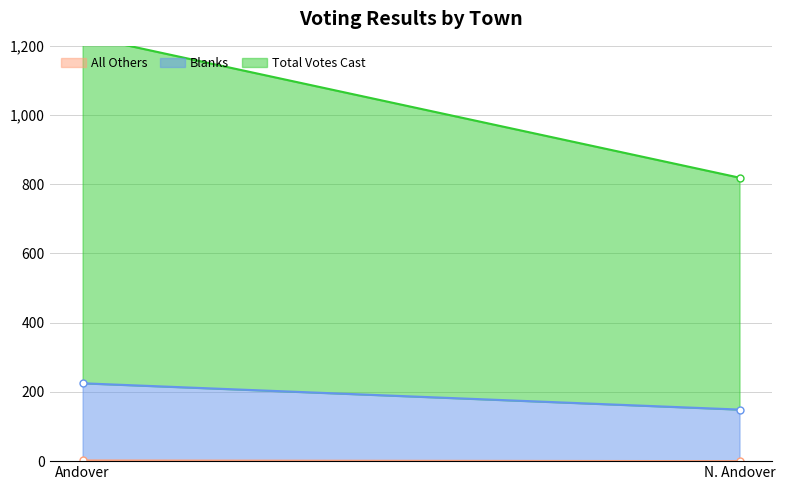

Is the value of Blanks at Andover greater than the value of All Others at Andover?

Yes